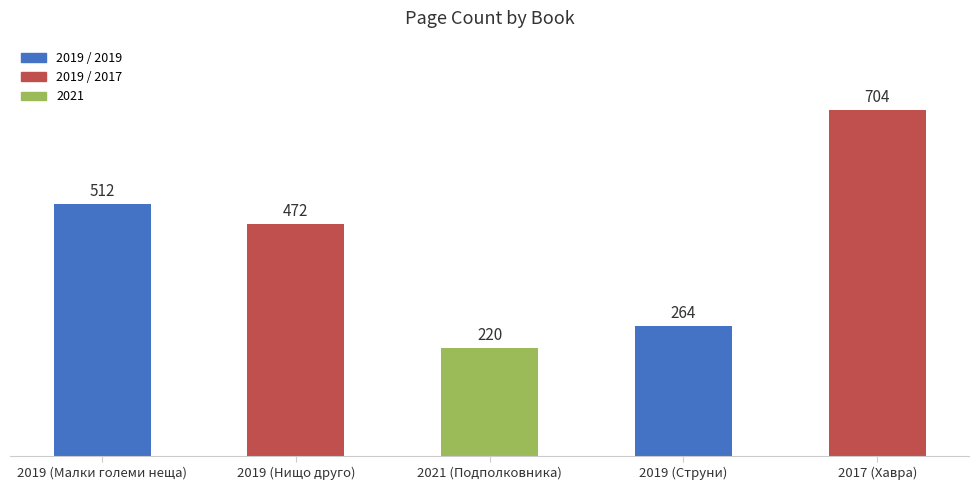

What is the value of the 3rd bar from the left?

220